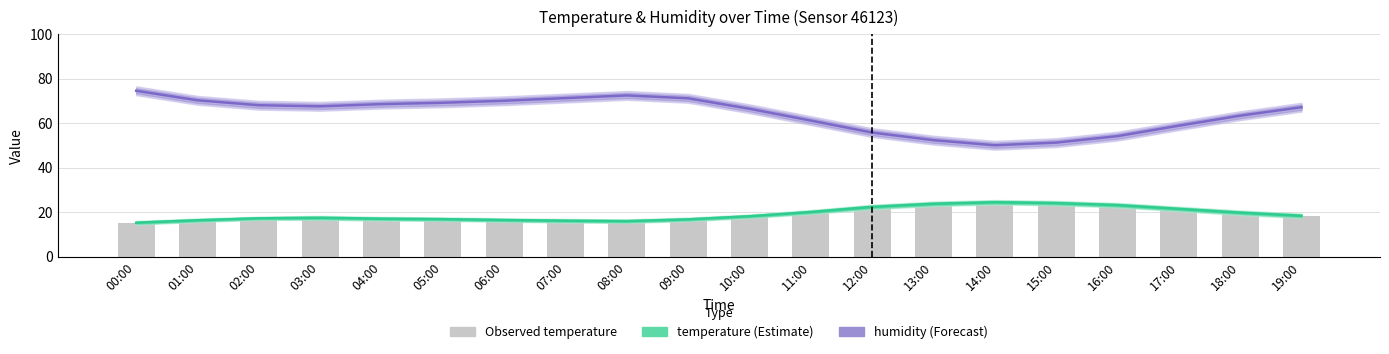

At which category is the sum across all series the highest?

00:00